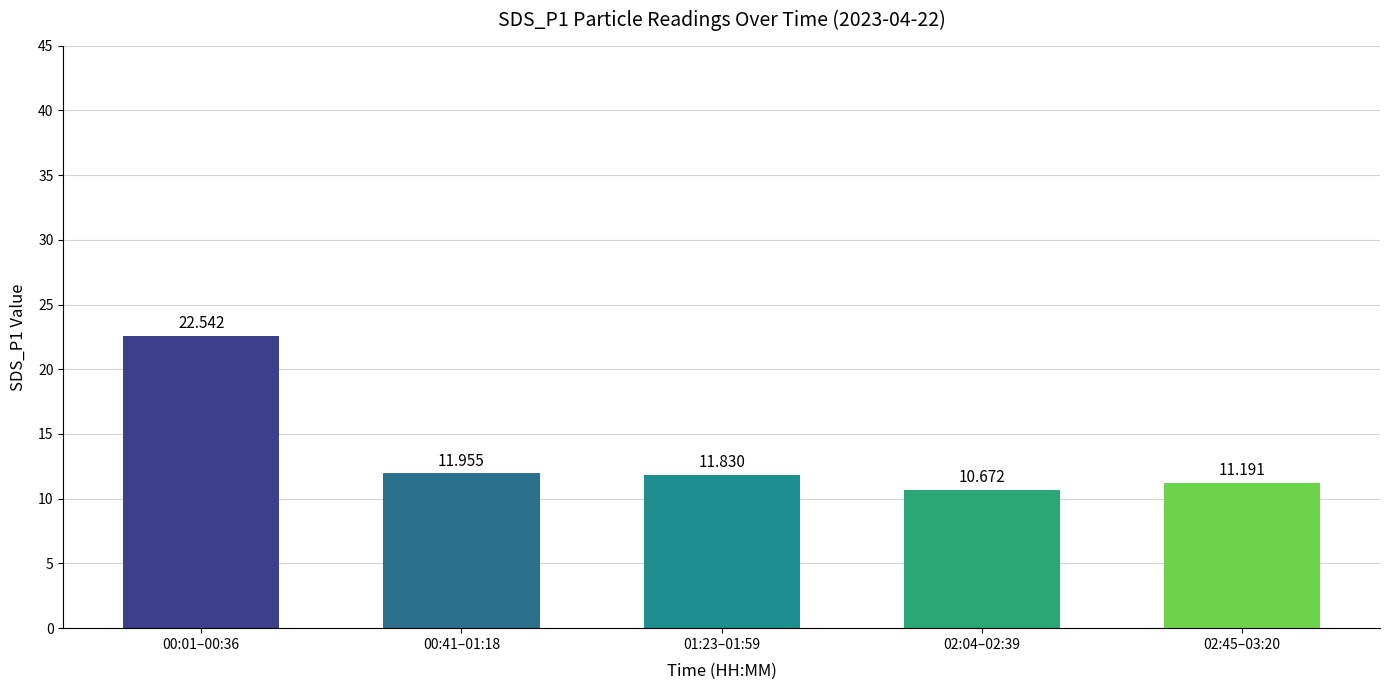

The value at 00:01–00:36 is 22.5. True or false?

True